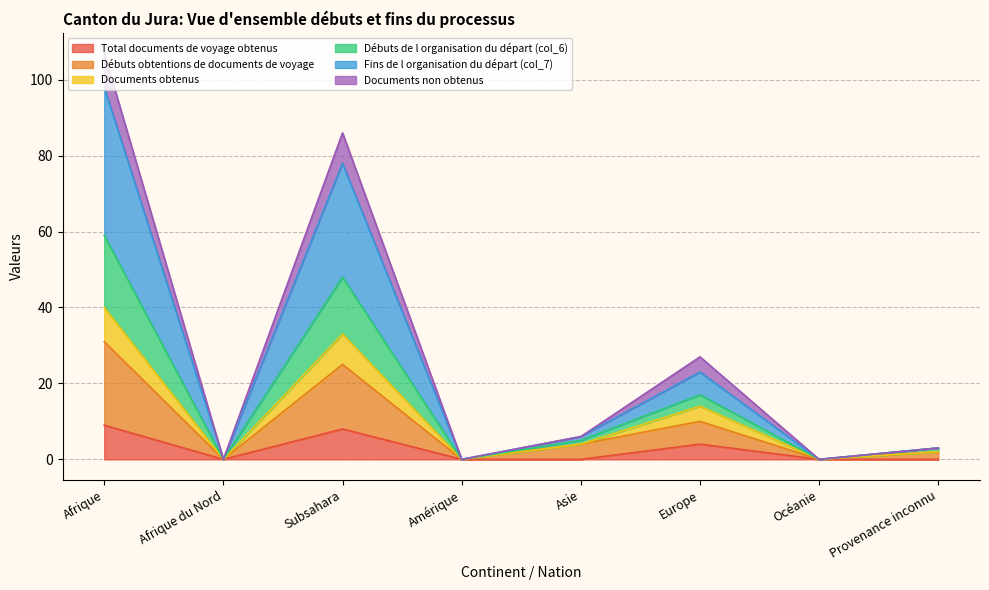

List the labels in order of Débuts de l organisation du départ (col_6) value, smallest first.

Afrique du Nord, Amérique, Océanie, Provenance inconnu, Asie, Europe, Subsahara, Afrique